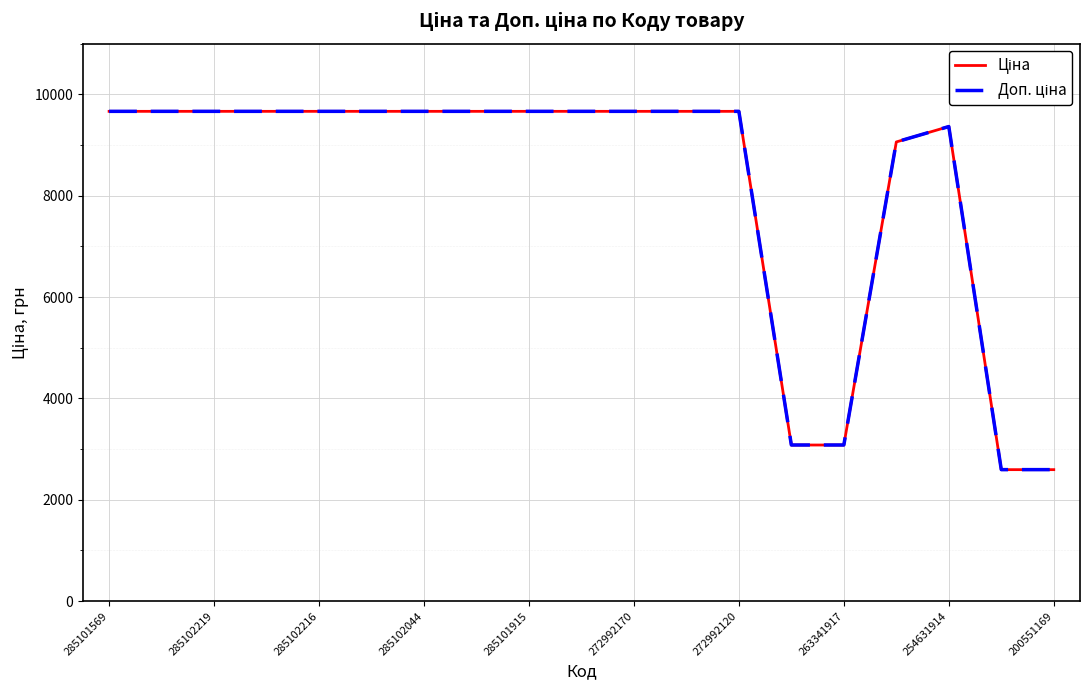

Reading left to right, transcribe all the data shown in this chart.

Ціна: 9664.7	9664.7	9664.7	9664.7	9664.7	9664.7	9664.7	9664.7	9664.7	9664.7	9664.7	9664.7	9664.7	3080.7	3080.7	9060.9	9364.3	2594.6	2594.6
Доп. ціна: 9664.7	9664.7	9664.7	9664.7	9664.7	9664.7	9664.7	9664.7	9664.7	9664.7	9664.7	9664.7	9664.7	3081.0	3081.0	9060.9	9364.3	2595.0	2595.0